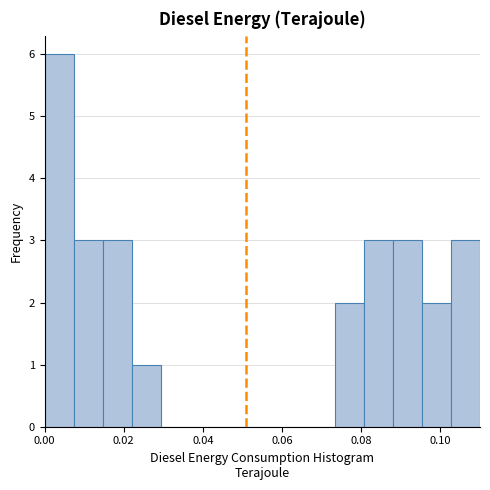

Read against the x-axis, roughly where is the centre of the tallest bar?

0.004